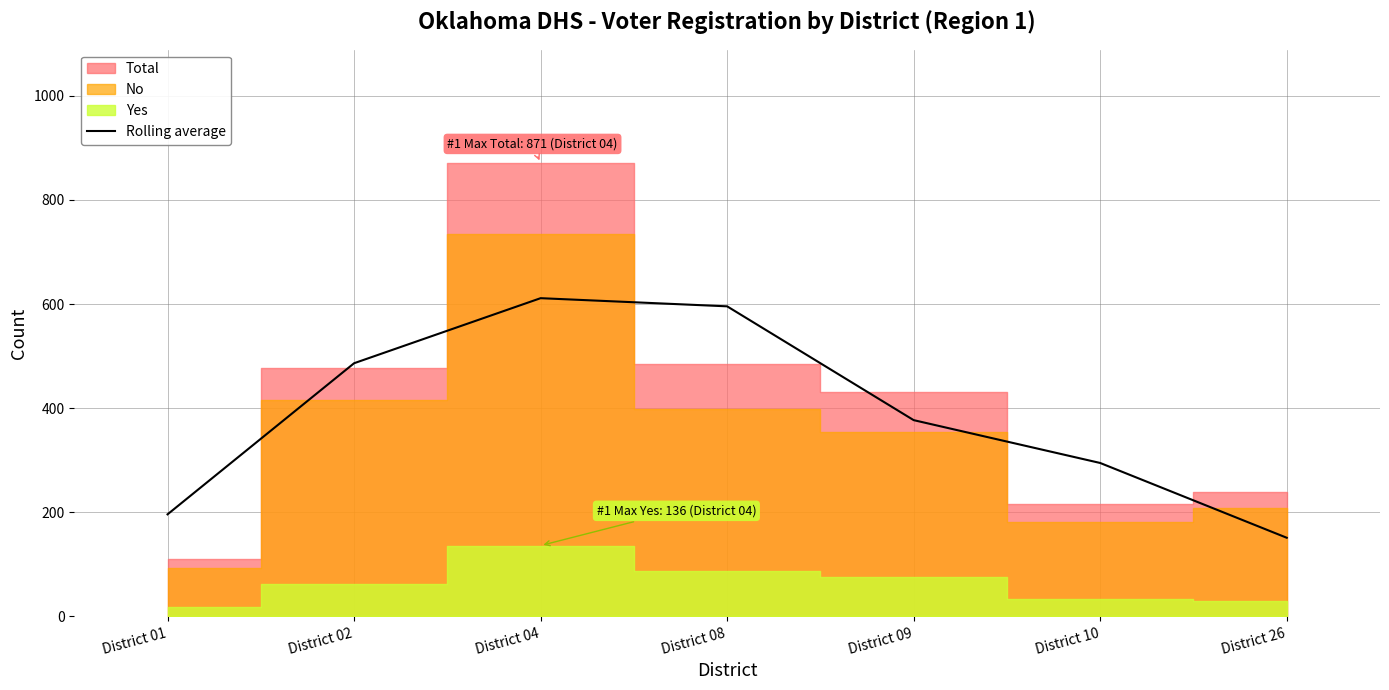

Rank the categories by value from lowest to highest.

District 26, District 01, District 10, District 09, District 02, District 08, District 04